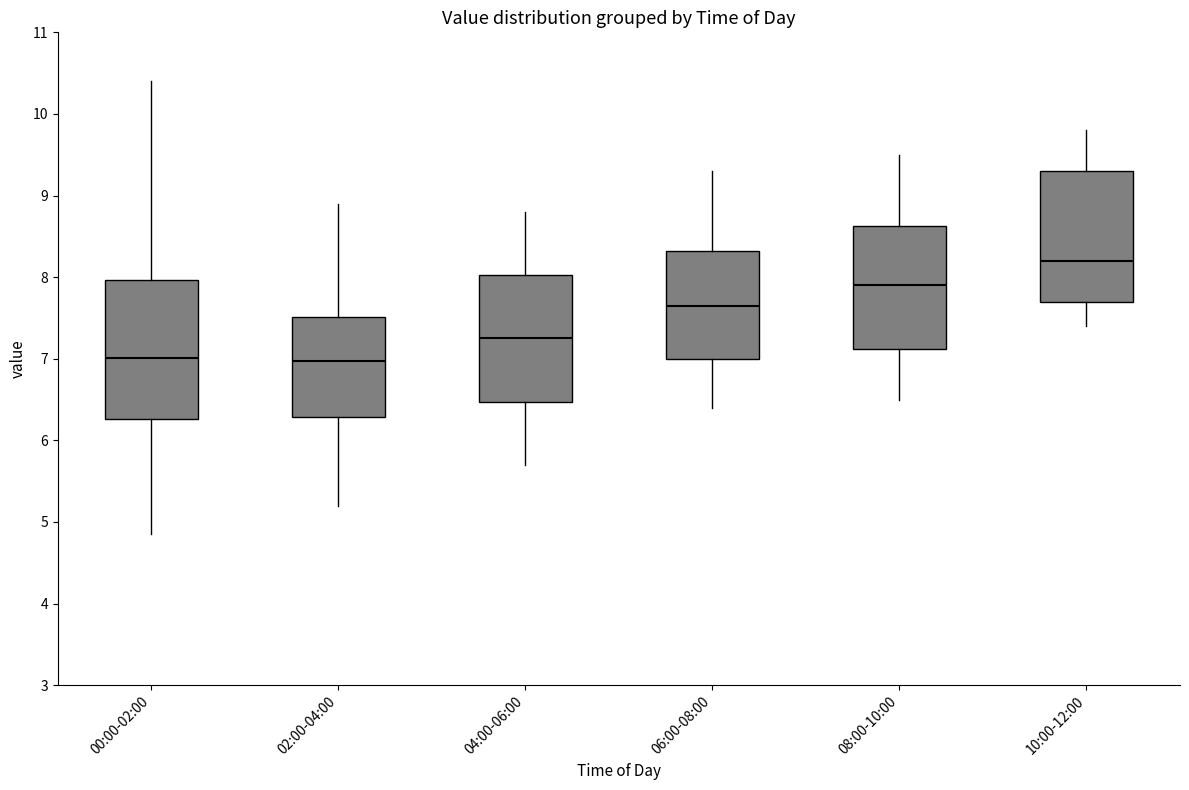

Reading left to right, read every box against the y-axis: the position of its median line, the range the box covers, and the ends of its whiskers. The values are not printed on the chart, so give them approximately, as read against the axis.

00:00-02:00: median 7.0, box 6.3 to 8.0, whiskers 4.9 to 10.4
02:00-04:00: median 7.0, box 6.3 to 7.5, whiskers 5.2 to 8.9
04:00-06:00: median 7.3, box 6.5 to 8.0, whiskers 5.7 to 8.8
06:00-08:00: median 7.7, box 7.0 to 8.3, whiskers 6.4 to 9.3
08:00-10:00: median 7.9, box 7.1 to 8.6, whiskers 6.5 to 9.5
10:00-12:00: median 8.2, box 7.7 to 9.3, whiskers 7.4 to 9.8